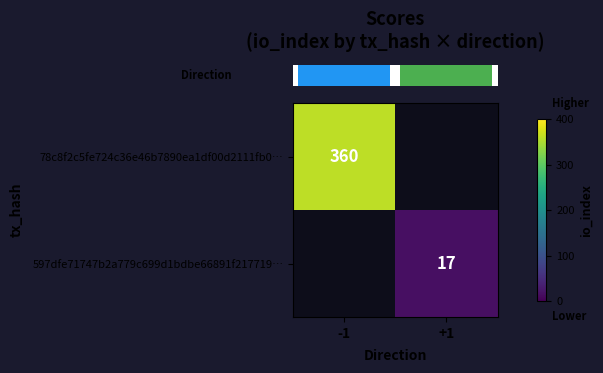

At how many categories does at least one series exceed 316?

1